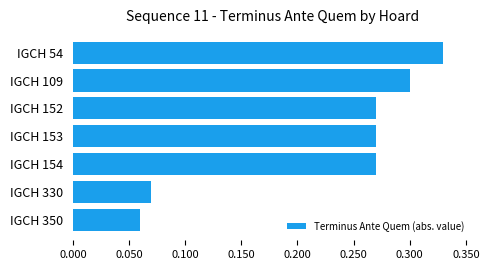

Does the chart contain any negative values?

No